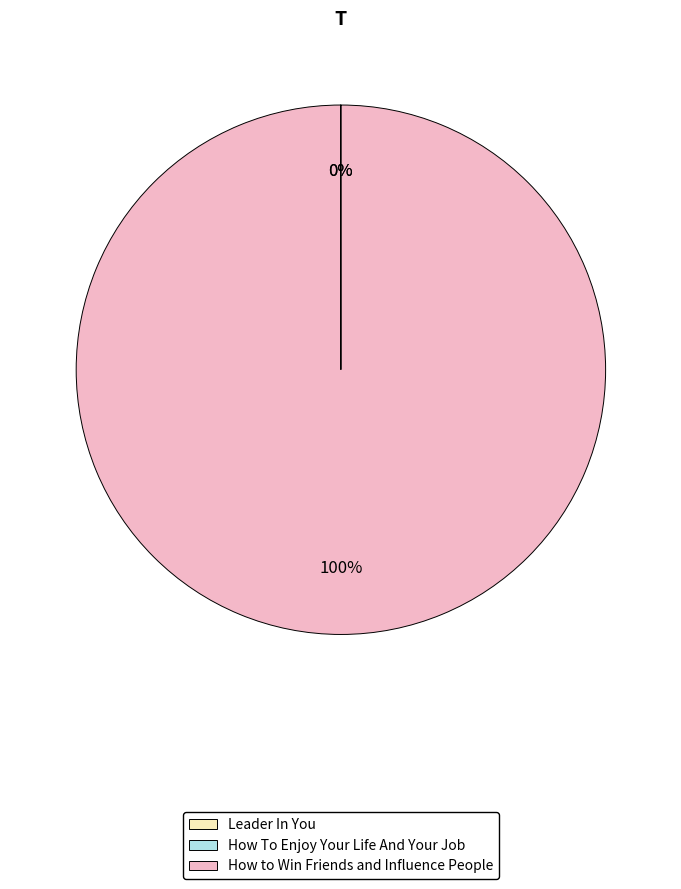

Is there a majority slice in this chart?

Yes